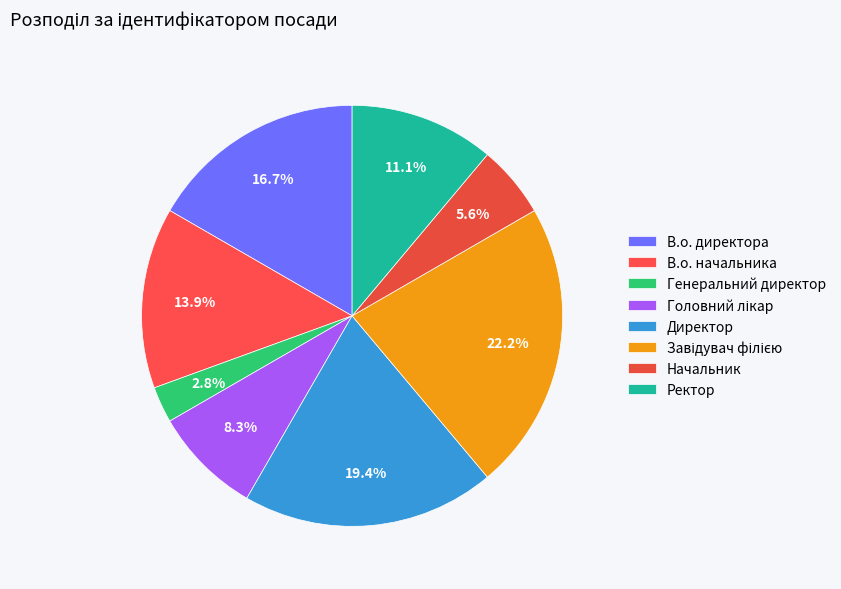

What is the ratio of the value at Генеральний директор to the value at Завідувач філією?

0.1